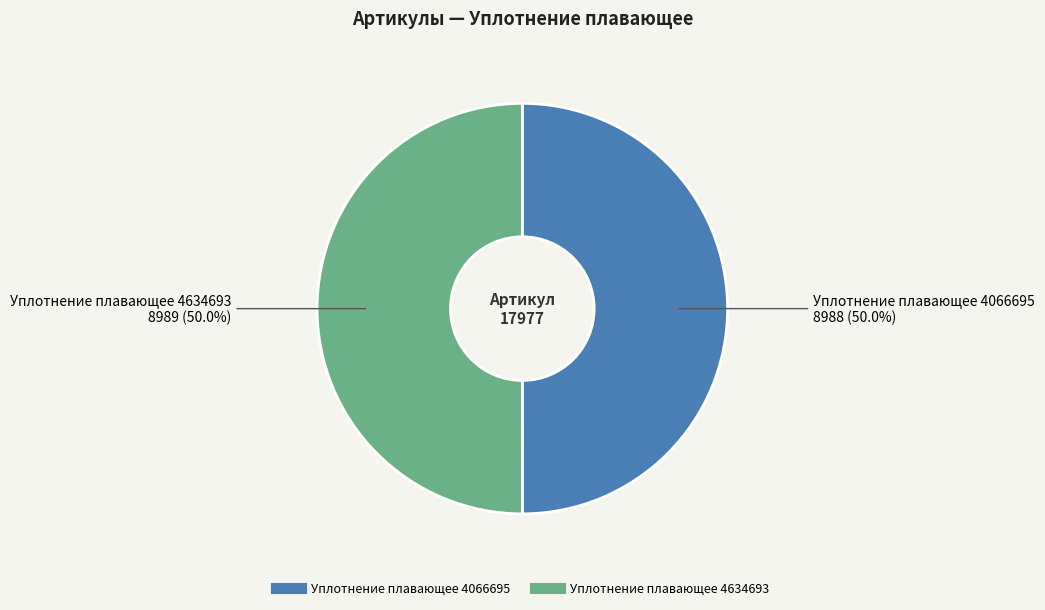

To the nearest percent, what portion does Уплотнение плавающее 4066695 represent?

50%